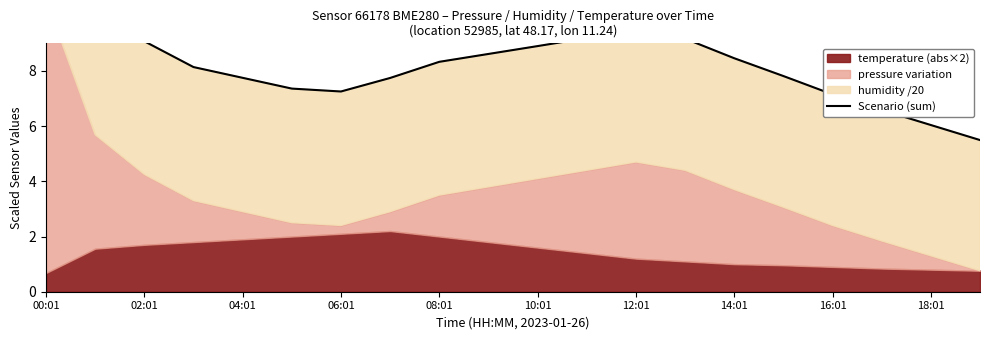

True or false: the data shows 11.3 at 14:01.

False